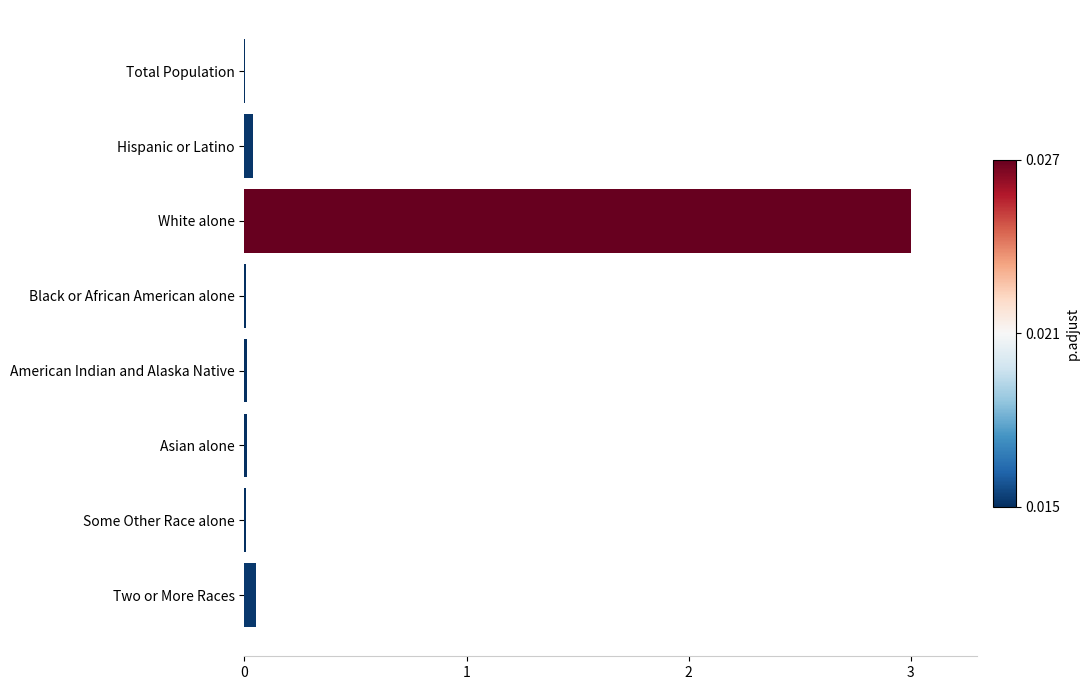

Count the number of data series in this chart.

1